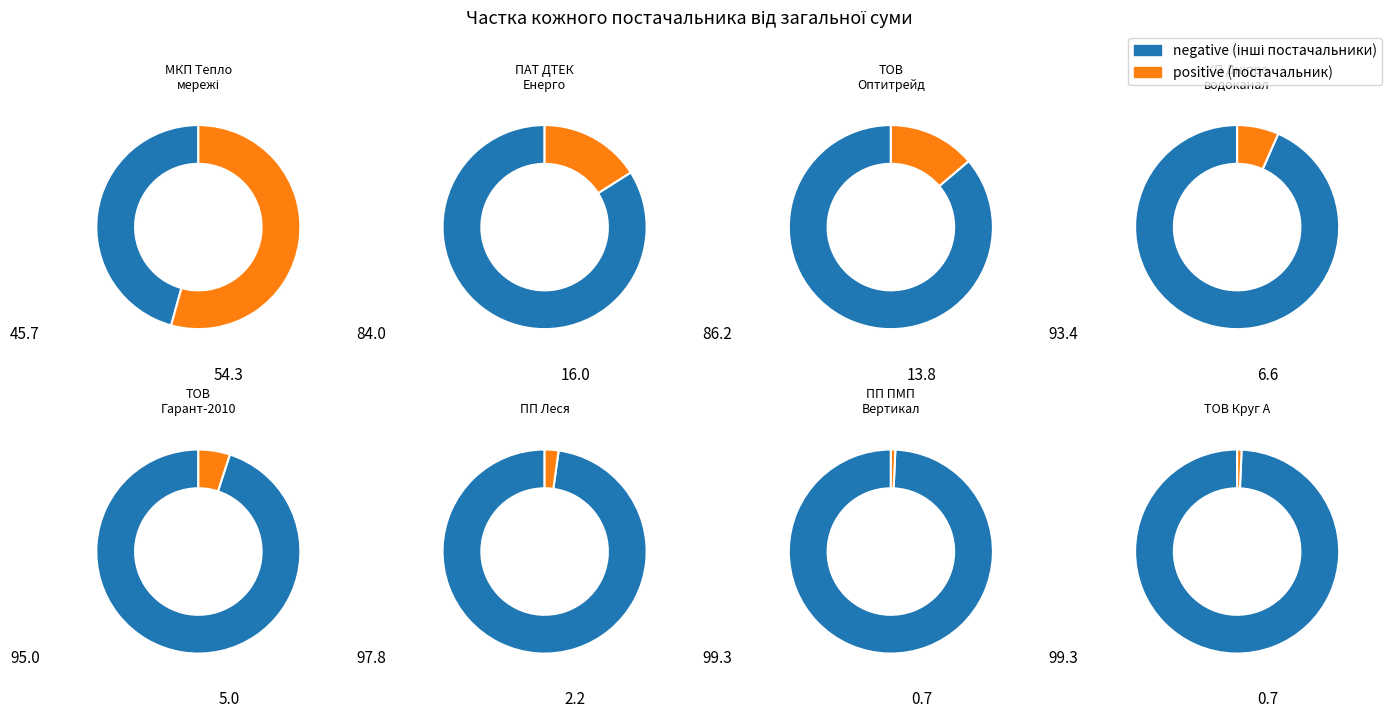

The ТОВ Круг А slice represents 1% of the pie. True or false?

True